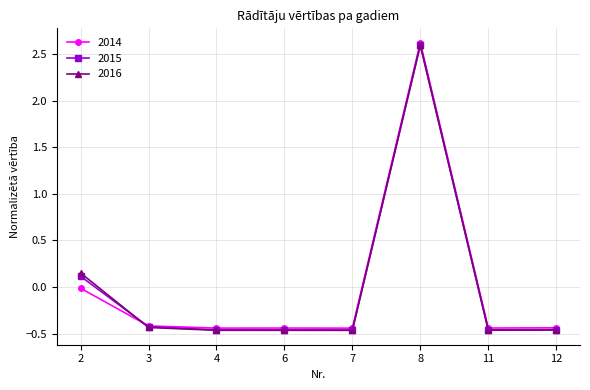

Which series has the largest range (max minus min)?

2014